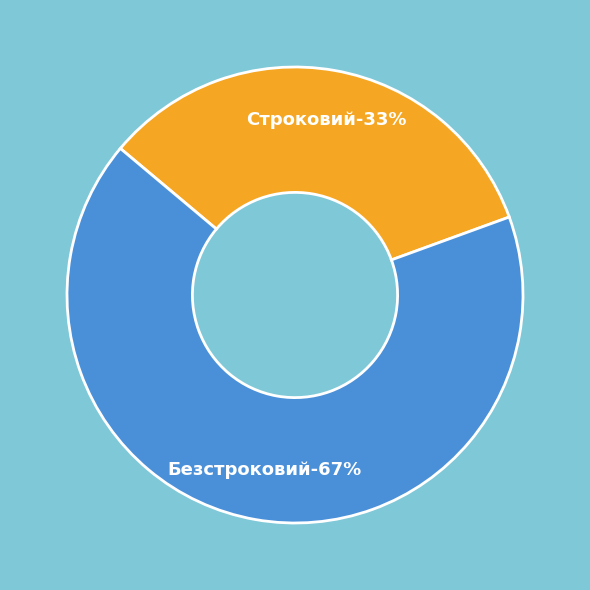

What is the total percentage of Строковий and Безстроковий?

100.0%